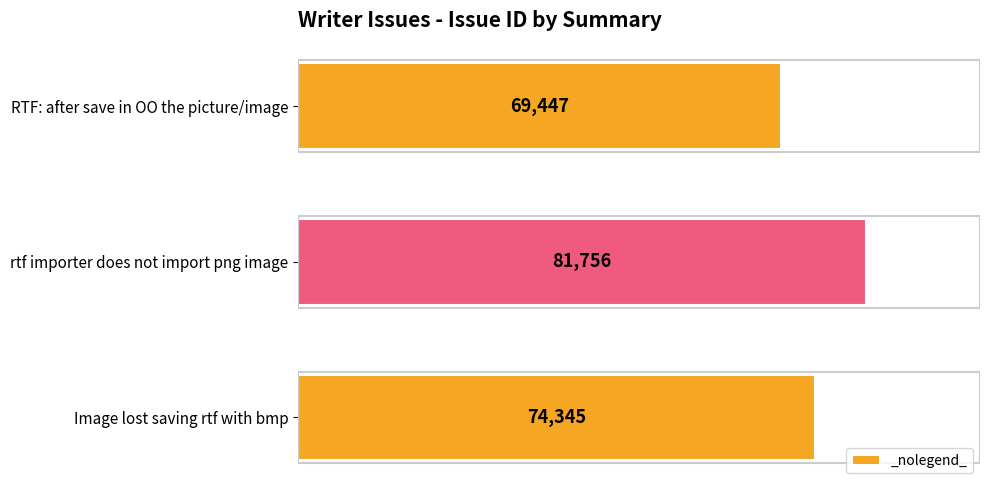

Reading top to bottom, list all the values displayed in this chart.

69447	81756	74345